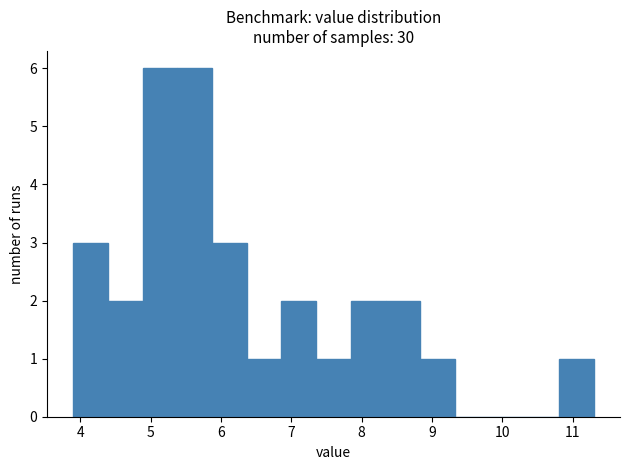

Reading left to right, list every bar in this chart as the range it spans on the x-axis followed by its height. Neither the bar edges nor the heights are printed on the chart, so give them approximately, as read against the axes.

3.9 to 4.4: 3
4.4 to 4.9: 2
4.9 to 5.4: 6
5.4 to 5.9: 6
5.9 to 6.4: 3
6.4 to 6.9: 1
6.9 to 7.4: 2
7.4 to 7.8: 1
7.8 to 8.3: 2
8.3 to 8.8: 2
8.8 to 9.3: 1
9.3 to 9.8: 0
9.8 to 10.3: 0
10.3 to 10.8: 0
10.8 to 11.3: 1